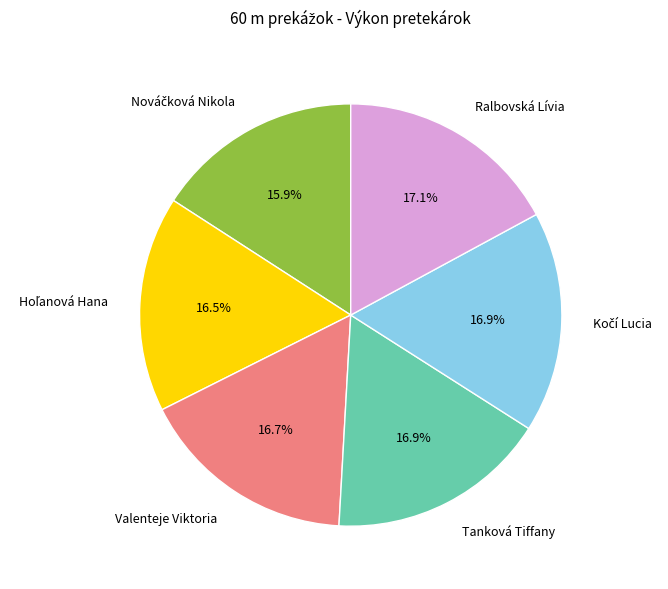

To the nearest percent, what is the average slice percentage?

17%